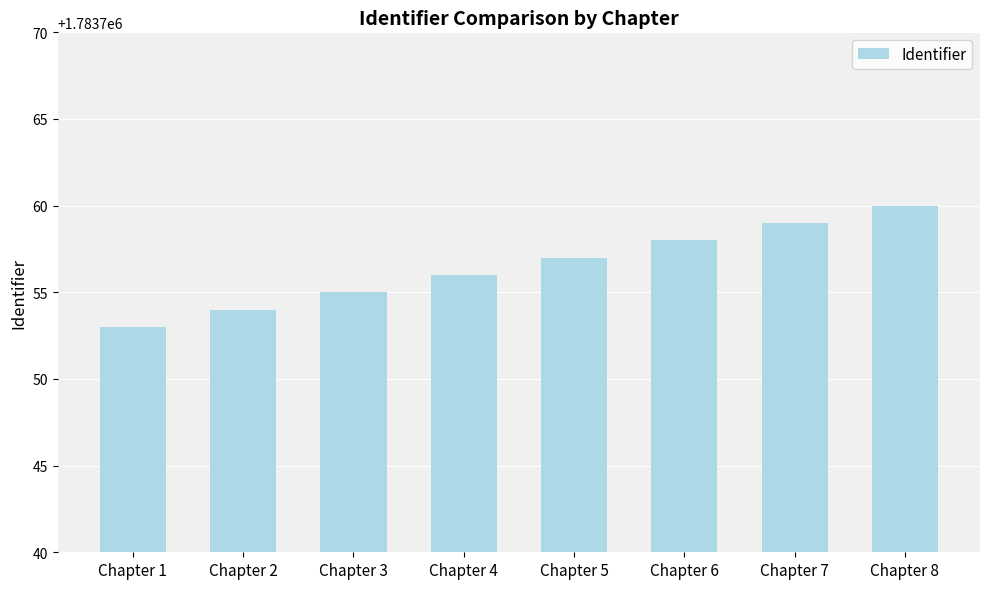

How many values are between 1783755 and 1783759?

5